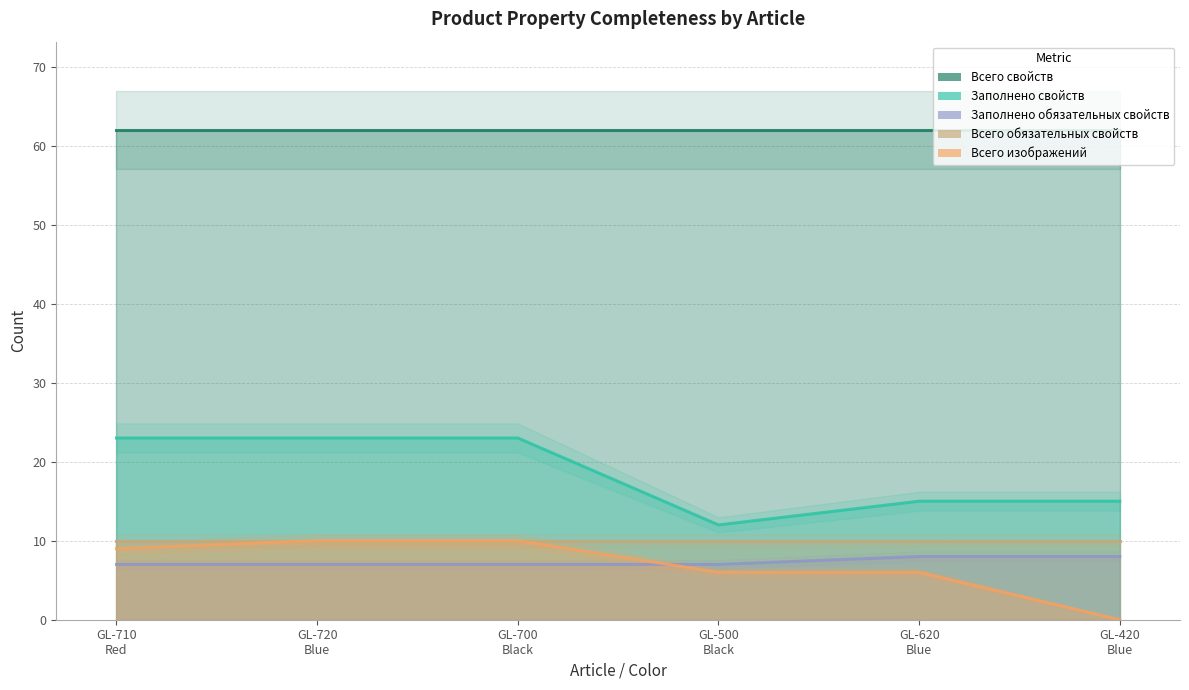

How many Всего изображений values are between 6 and 10?

5